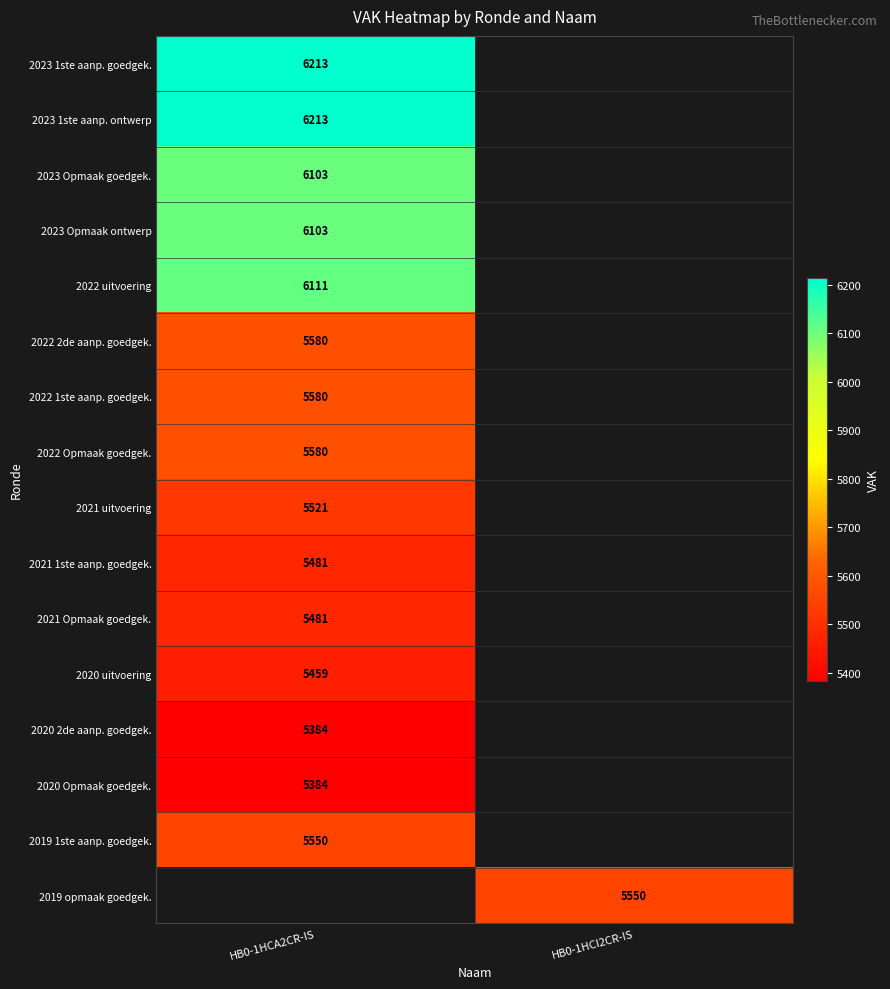

At how many categories does at least one series exceed 6048?

1